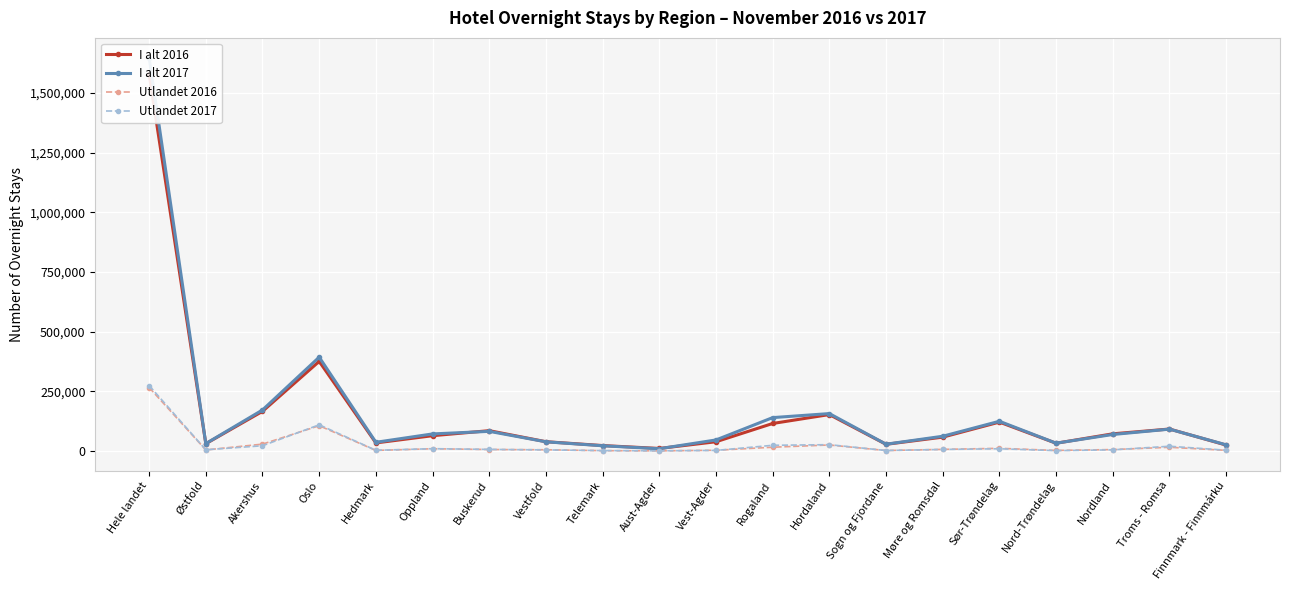

What position from the left is Nordland?

18